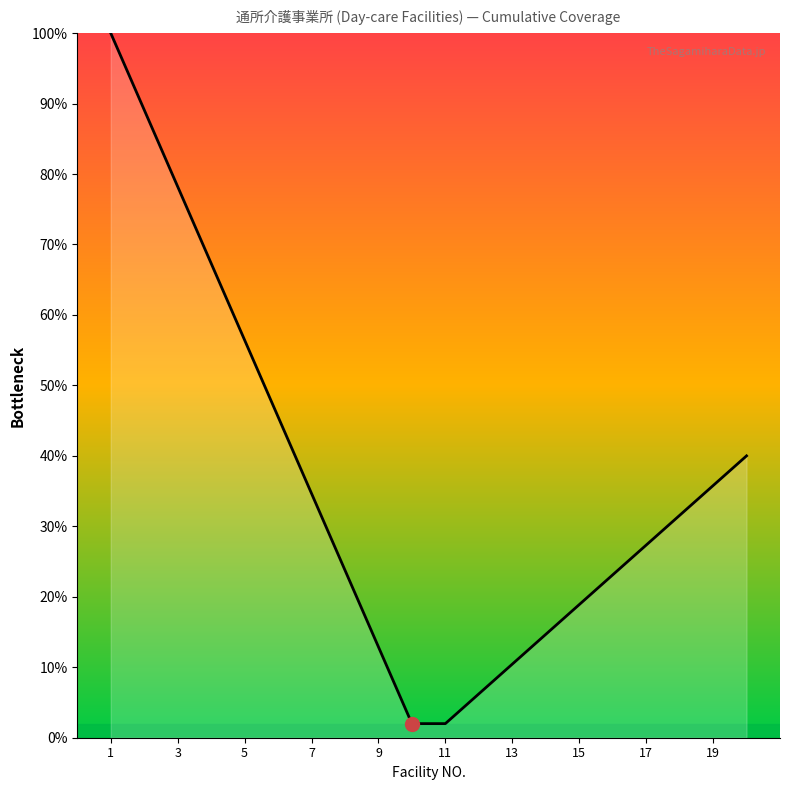

The chart shows a value of 139.1 at 3. True or false?

False